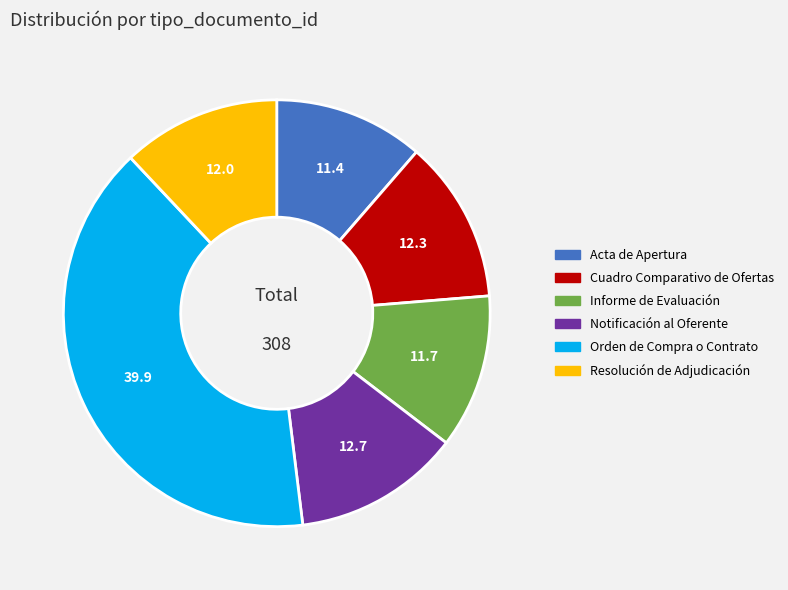

What is the ratio of the value at Orden de Compra o Contrato to the value at Notificación al Oferente?

3.2